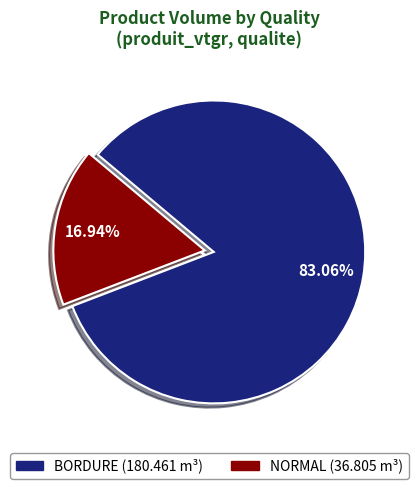

To the nearest percent, what is the difference between the largest and smallest slice percentages?

66%